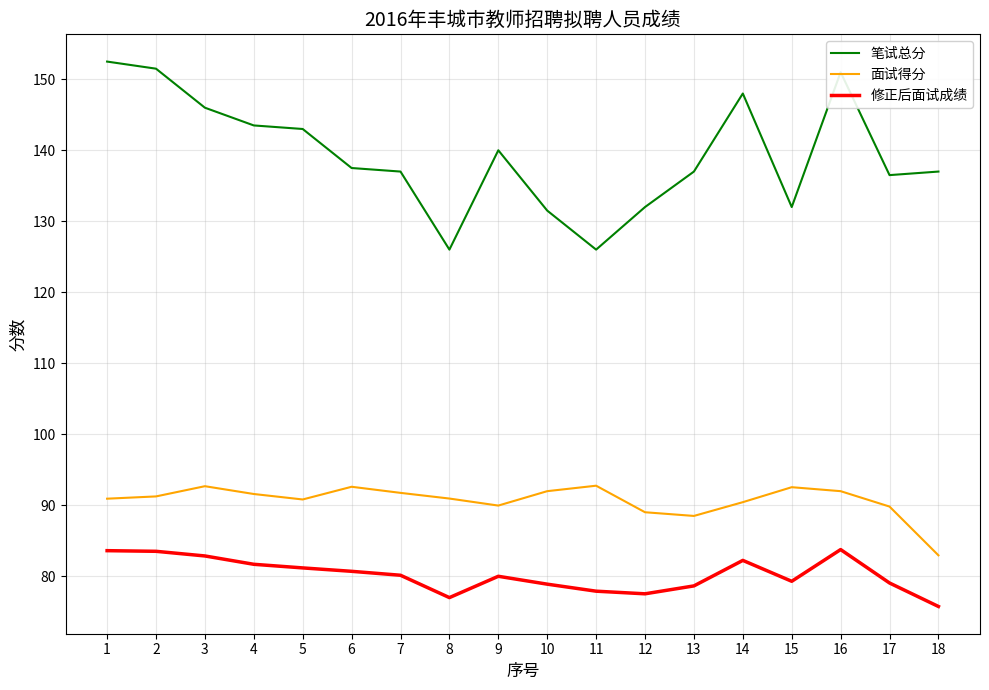

What is the spread (max minus min) of values at 9?

60.0